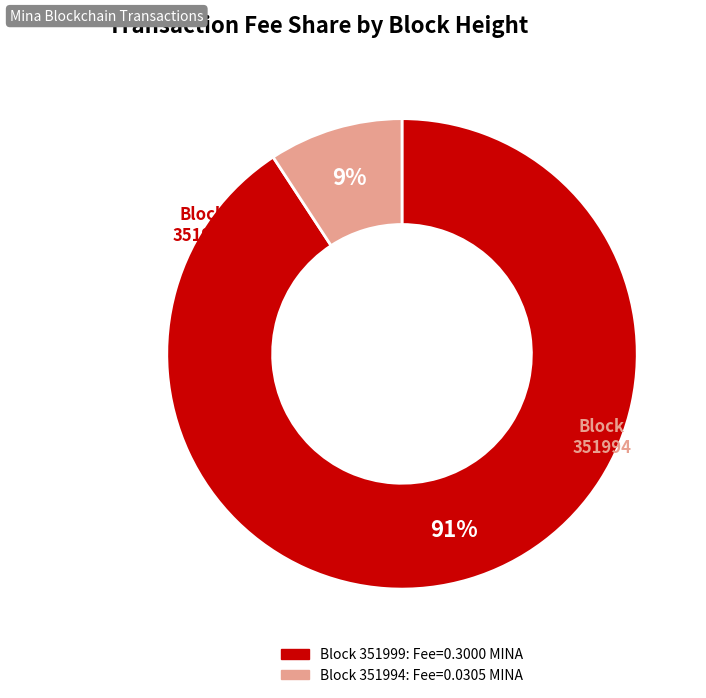

How many segments does this pie chart have?

2